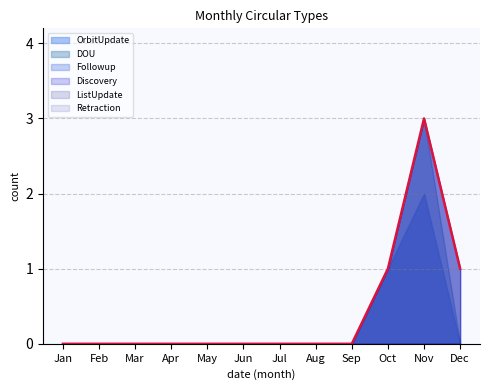

Which series has the largest total across all categories?

OrbitUpdate